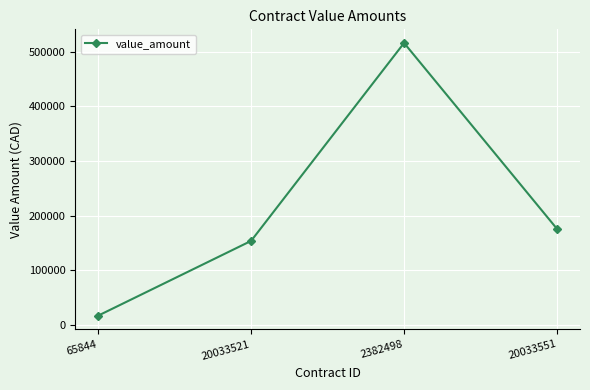

What is the change in value from 20033521 to 20033551?

+21913.4